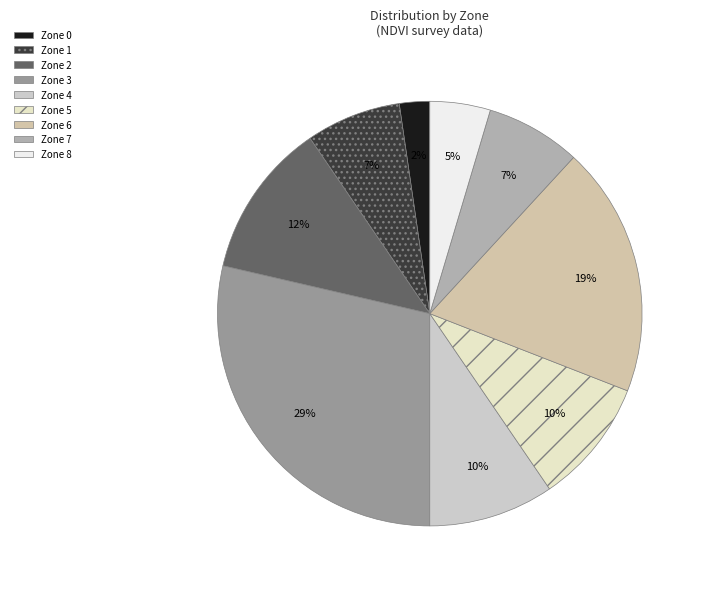

Count the number of slices in the pie.

9